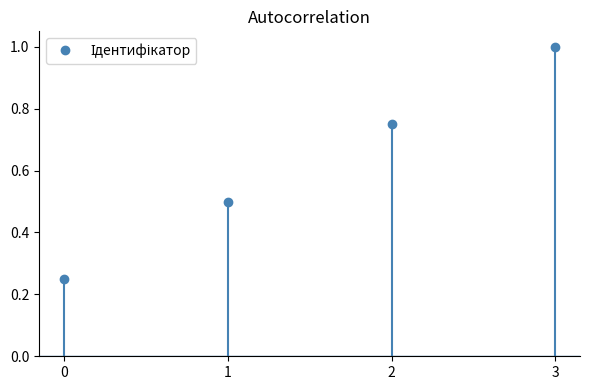

Rank the categories by value from highest to lowest.

3, 2, 1, 0